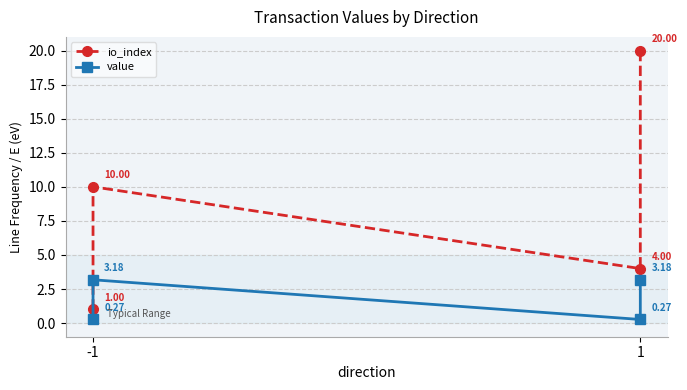

Reading left to right, what are all the values shown in this chart?

io_index: 1.0	10.0	4.0	20.0
value: 0.3	3.2	0.3	3.2